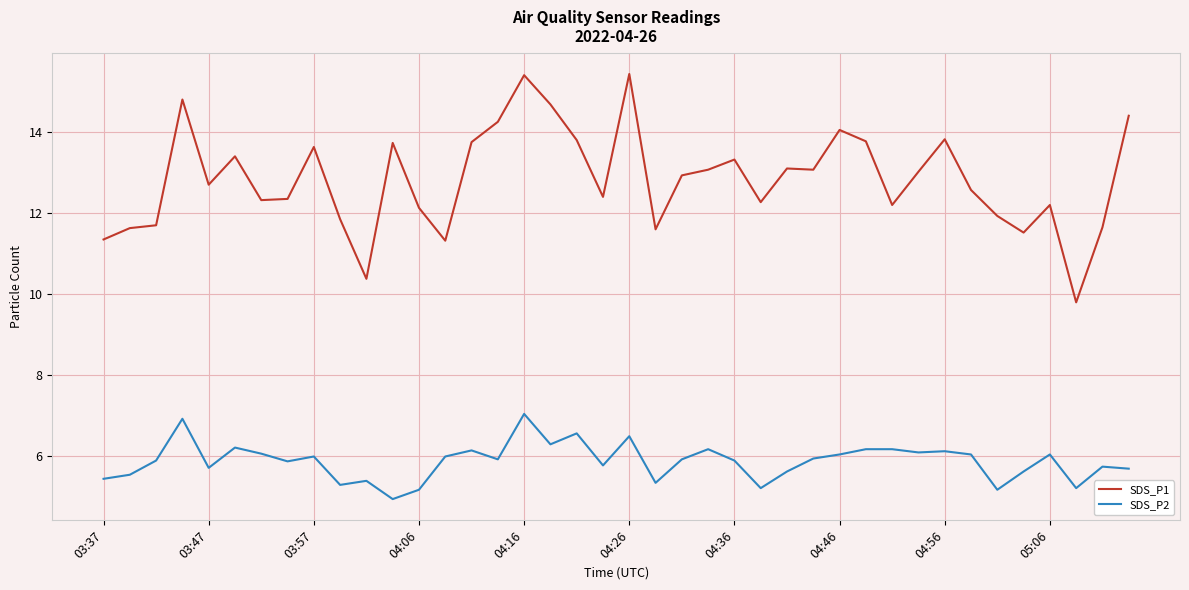

True or false: SDS_P1 and SDS_P2 intersect in this chart.

False